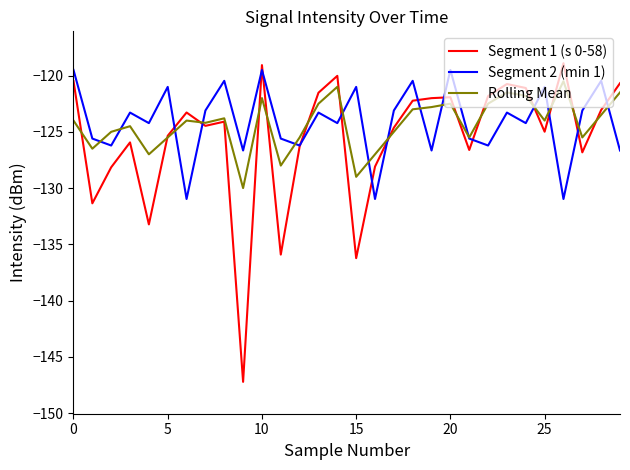

What is the difference between the maximum and second lowest values in the Segment 1 (s 0-58) series?

17.3